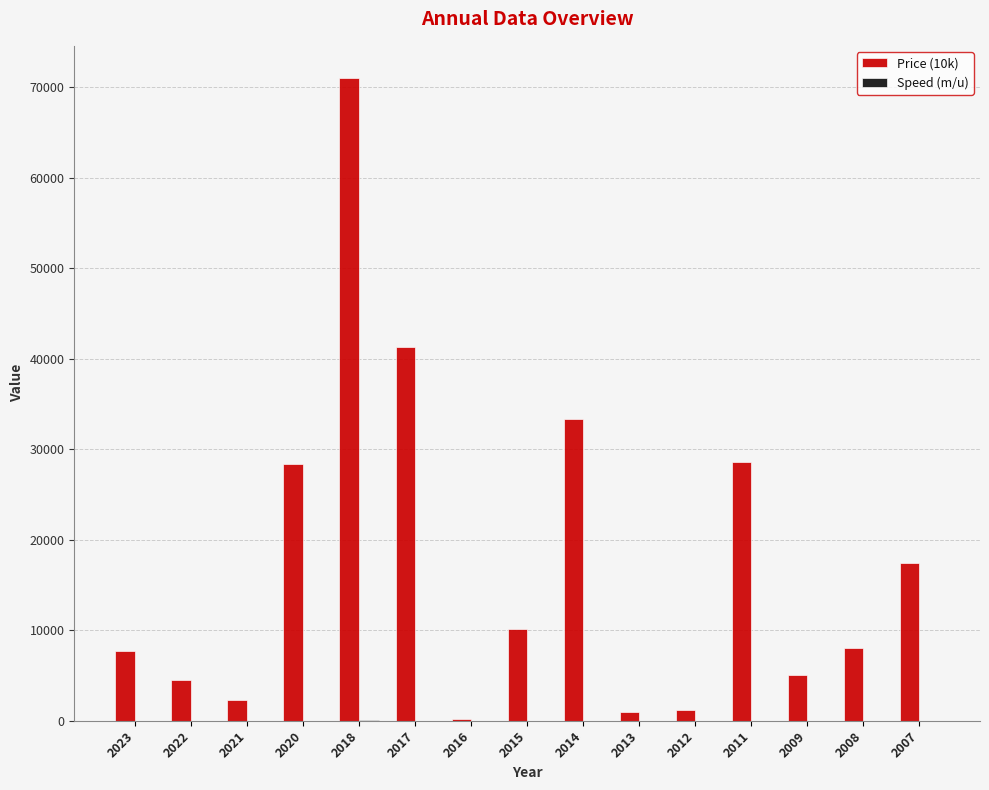

Which series has the largest total across all categories?

Price (10k)